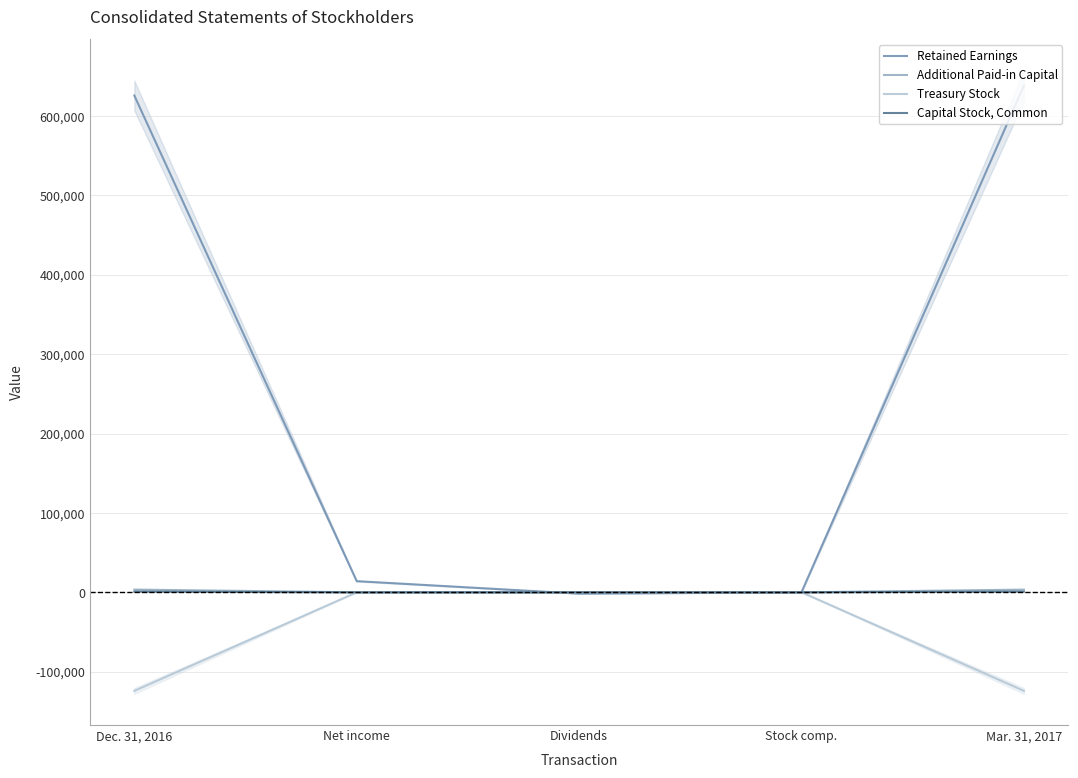

Between Stock comp. and Dividends, which is larger?

Stock comp.